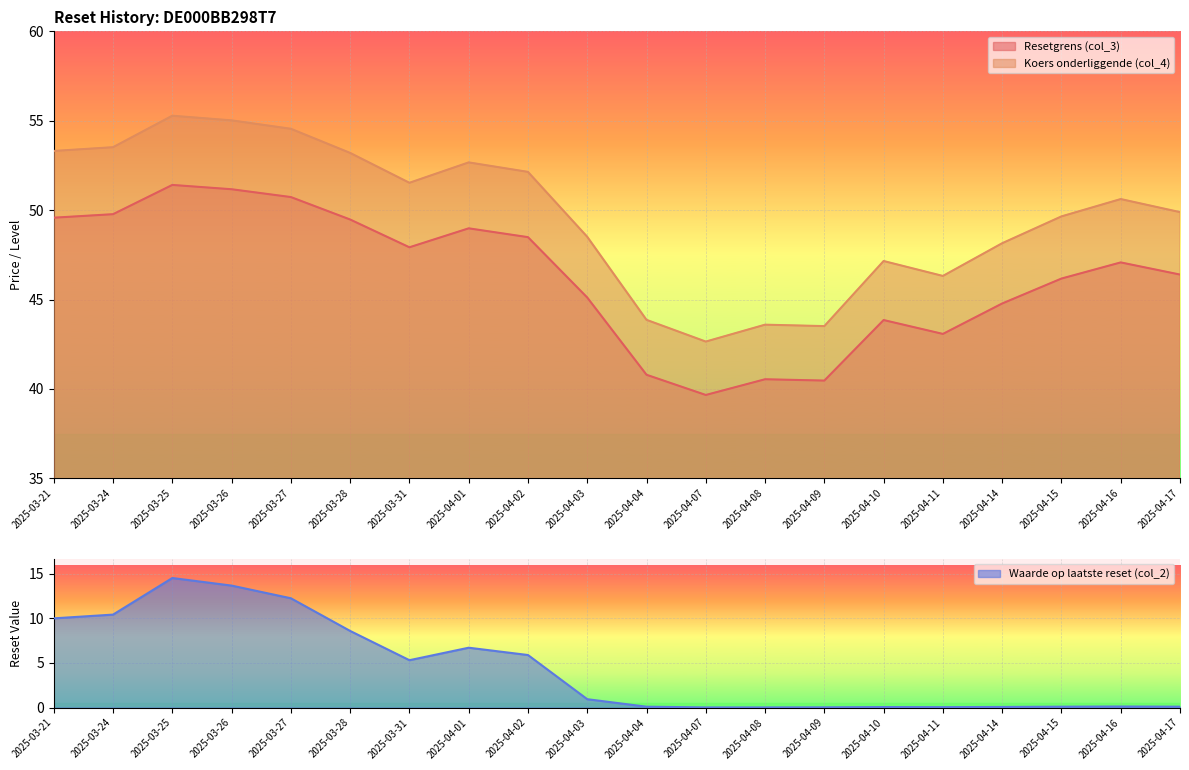

How many categories are shown in the chart?

20